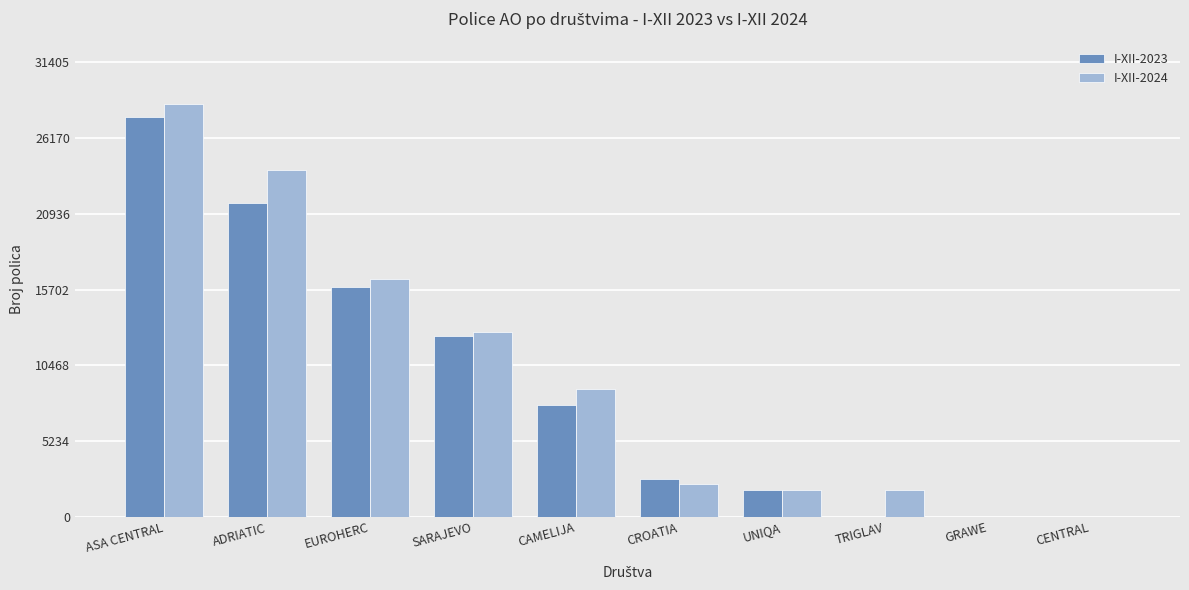

The I-XII-2024 series shows 16416 at EUROHERC. True or false?

True